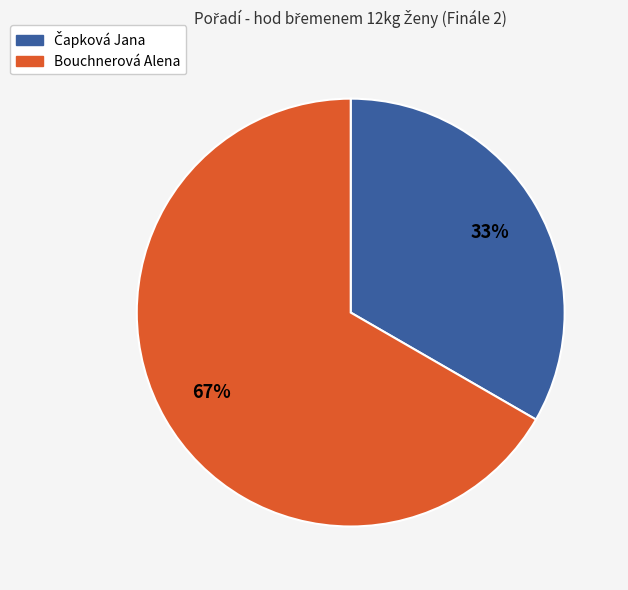

Count the number of slices in the pie.

2